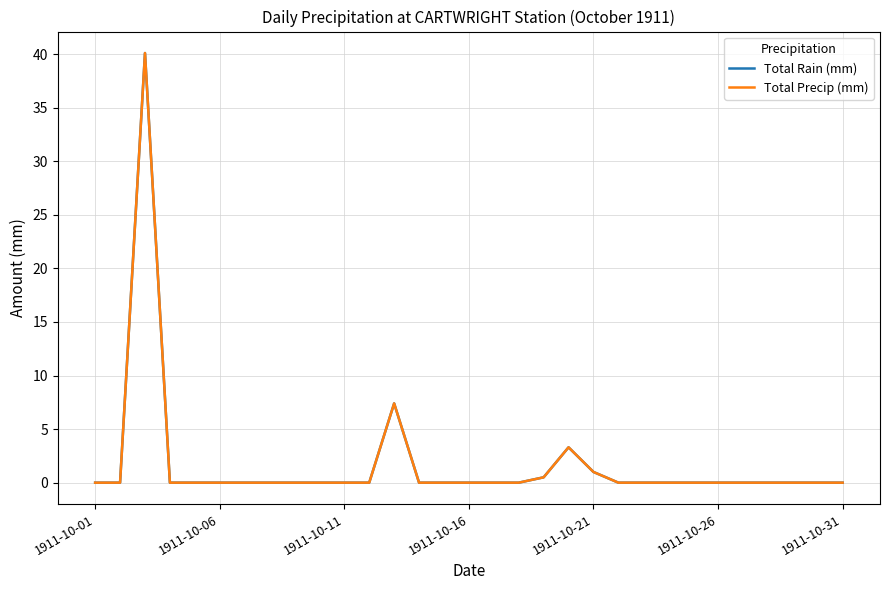

True or false: Total Rain (mm) and Total Precip (mm) cross at least once.

False